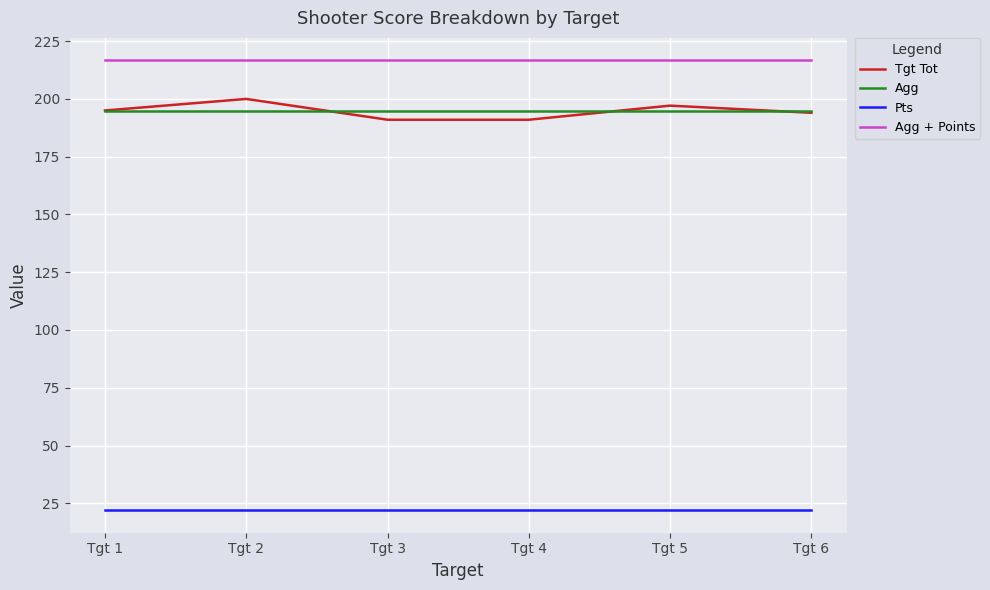

What are all the series names shown in the legend?

Tgt Tot, Agg, Pts, Agg + Points